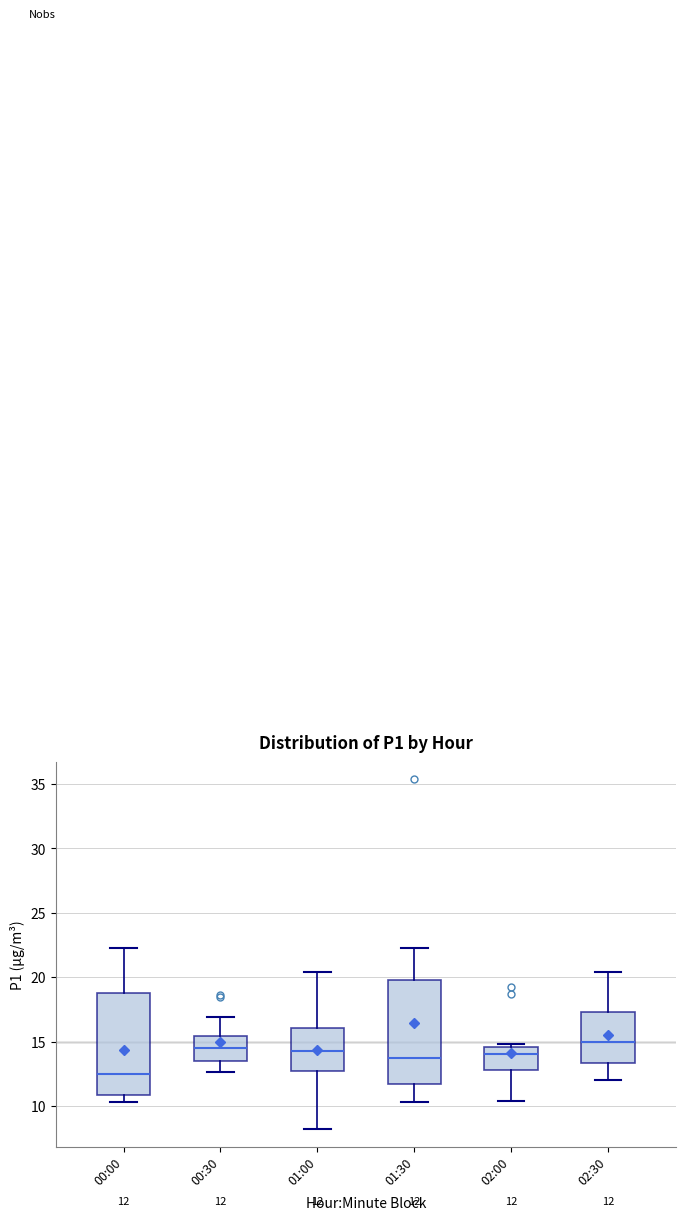

Which box has the lowest median line?

00:00